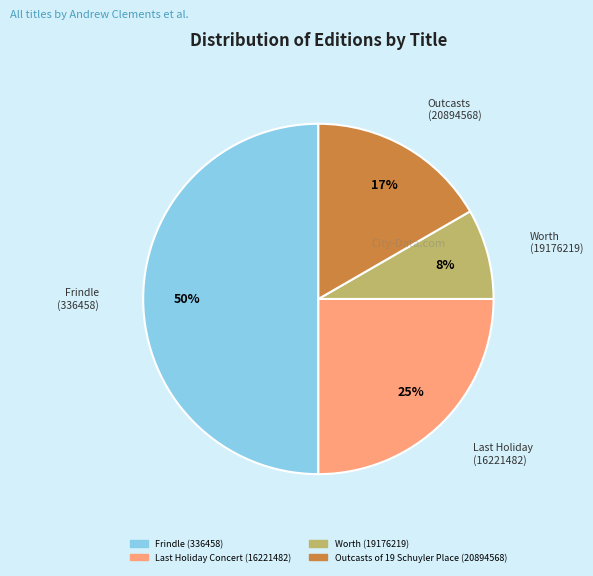

Which slice is the smallest?

Worth (19176219)